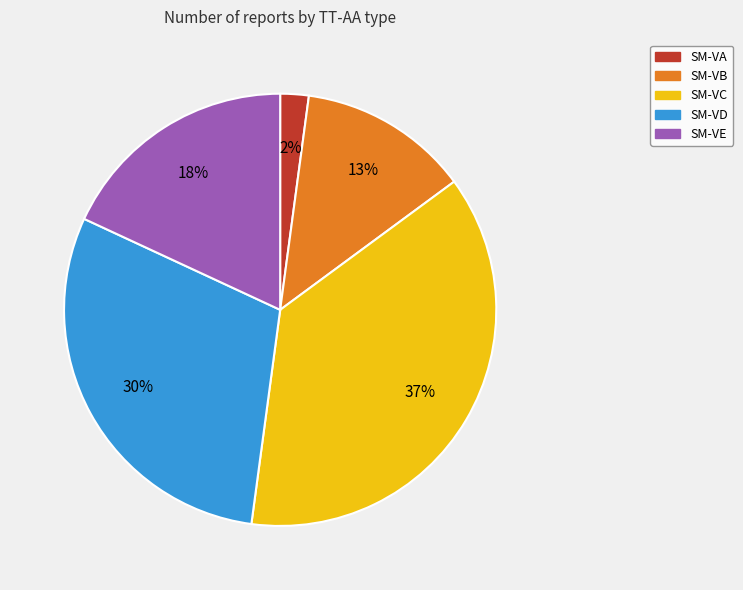

Does SM-VA account for over 50% of the chart?

No